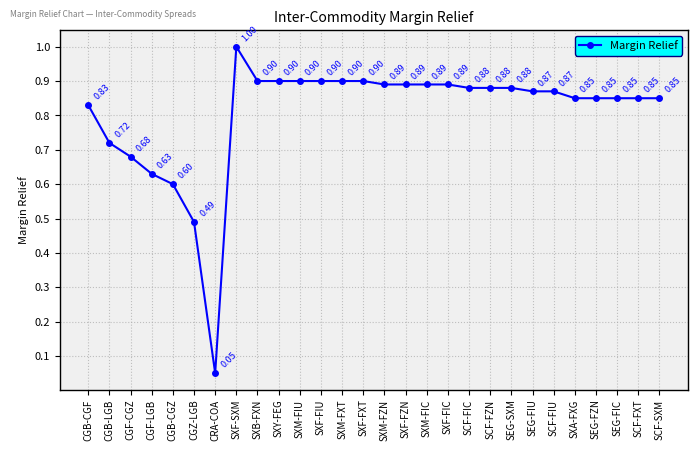

The value at SXF-FIC is 1.3. True or false?

False